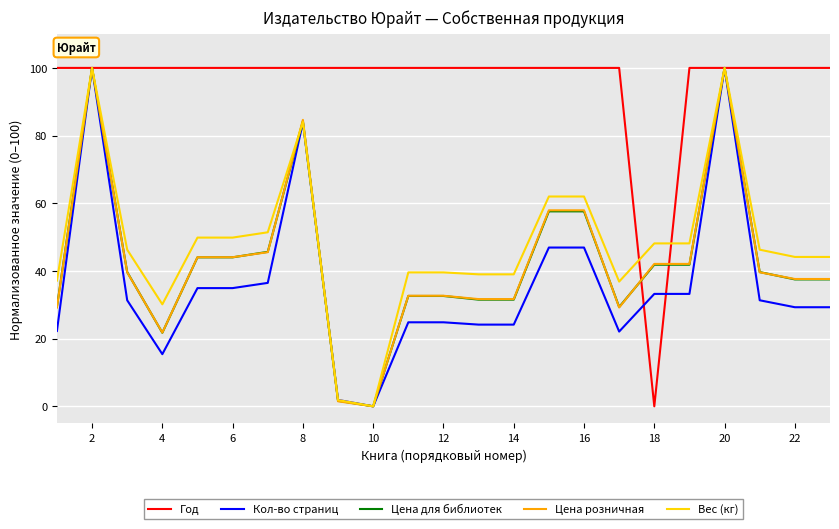

What is the average value of the Цена розничная series?

42.7